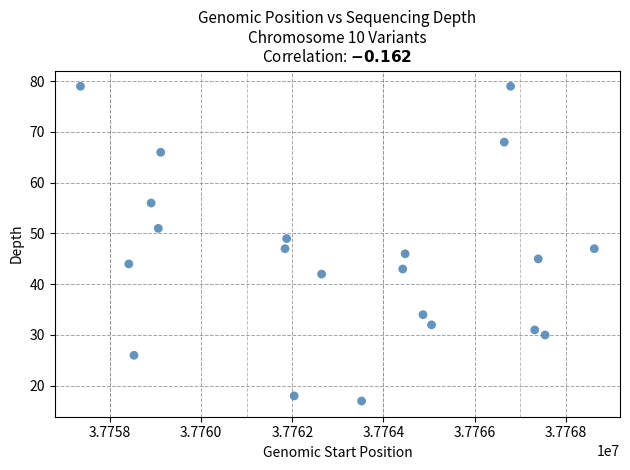

What is the range of X values (max minus min)?

11269